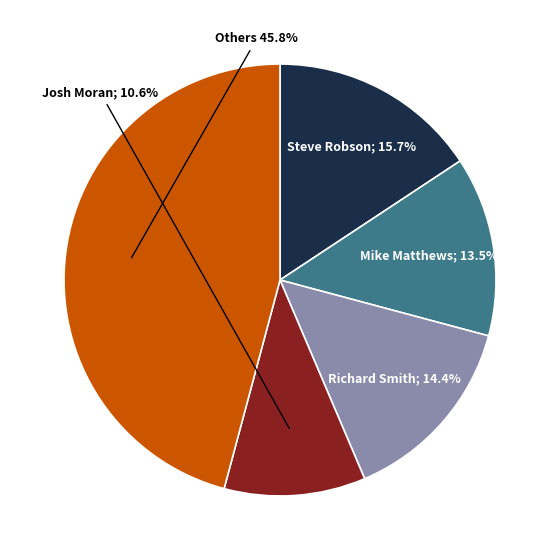

Is there a majority slice in this chart?

No